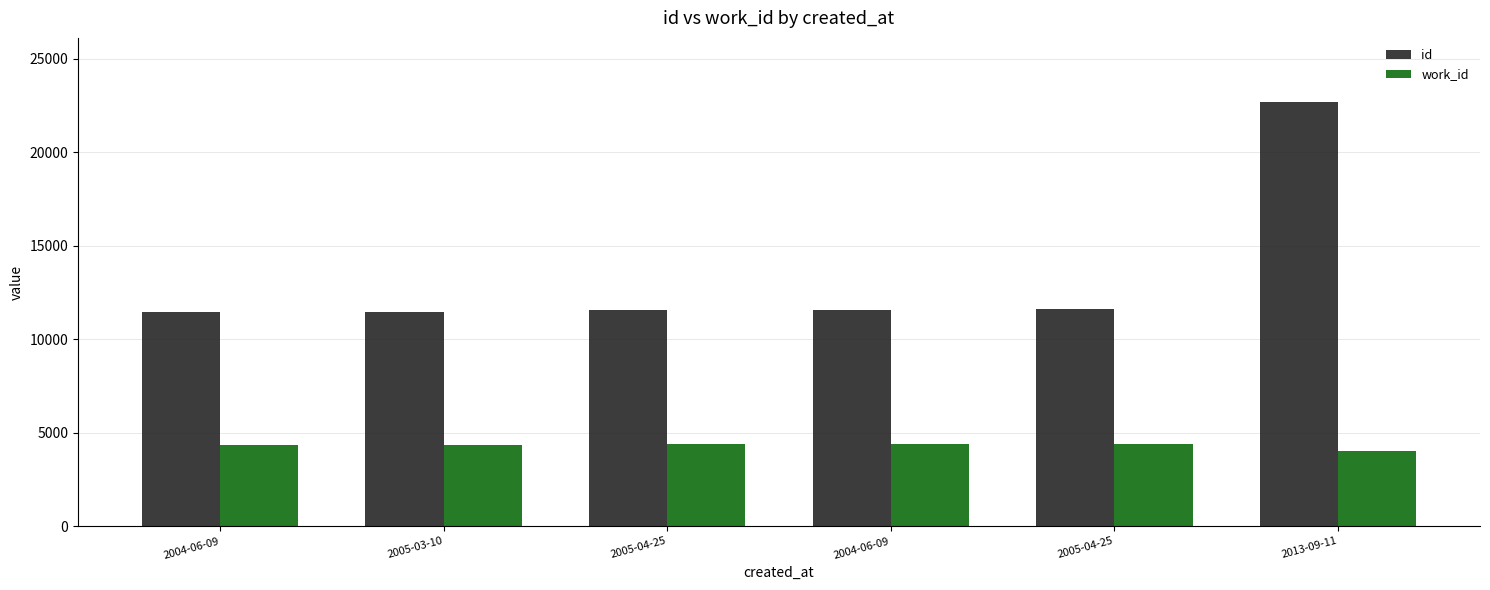

What is the average value of the id series?

13405